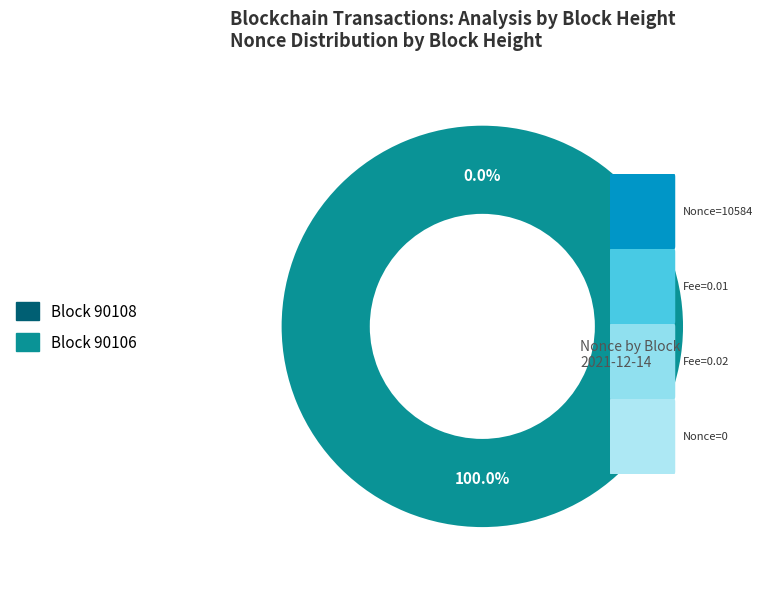

Rank the categories by value from highest to lowest.

90106, 90108